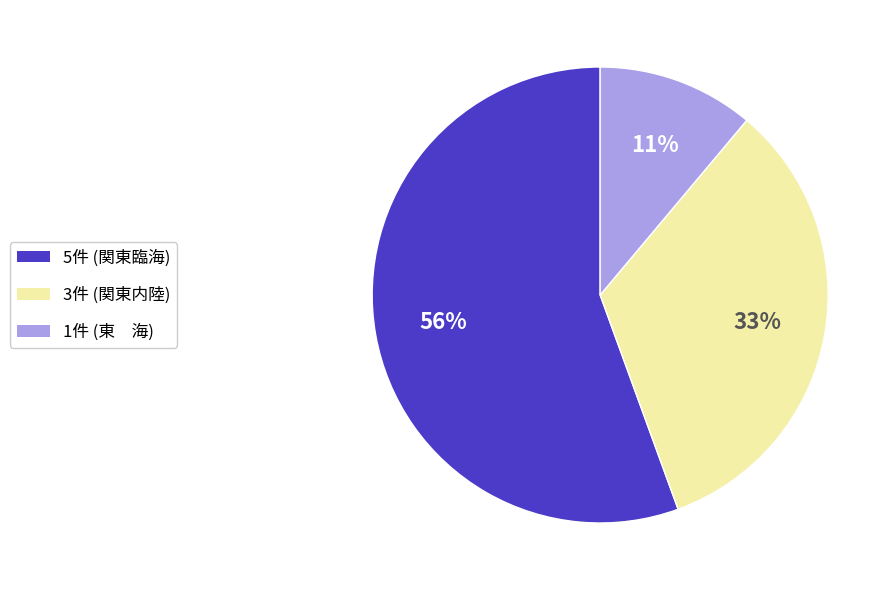

Does any single category account for the majority?

Yes